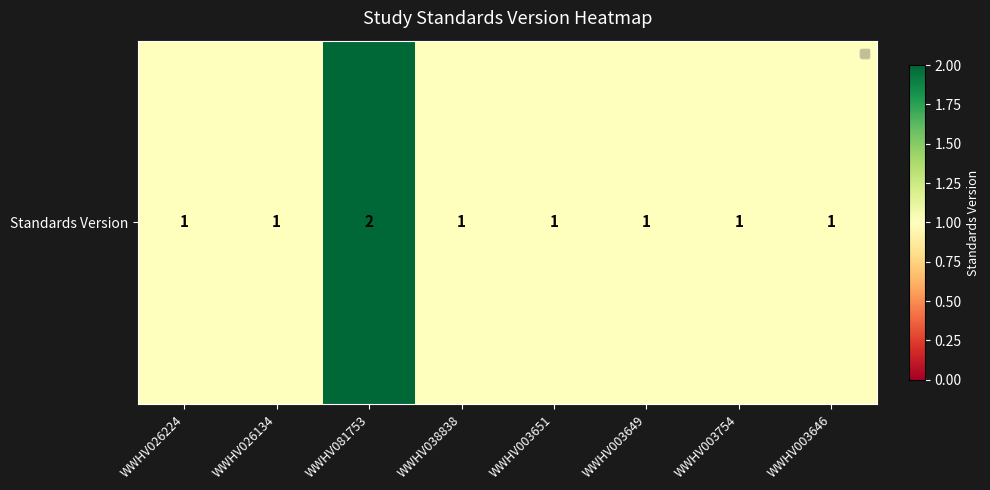

The value at WWHV026224 is 1. True or false?

True